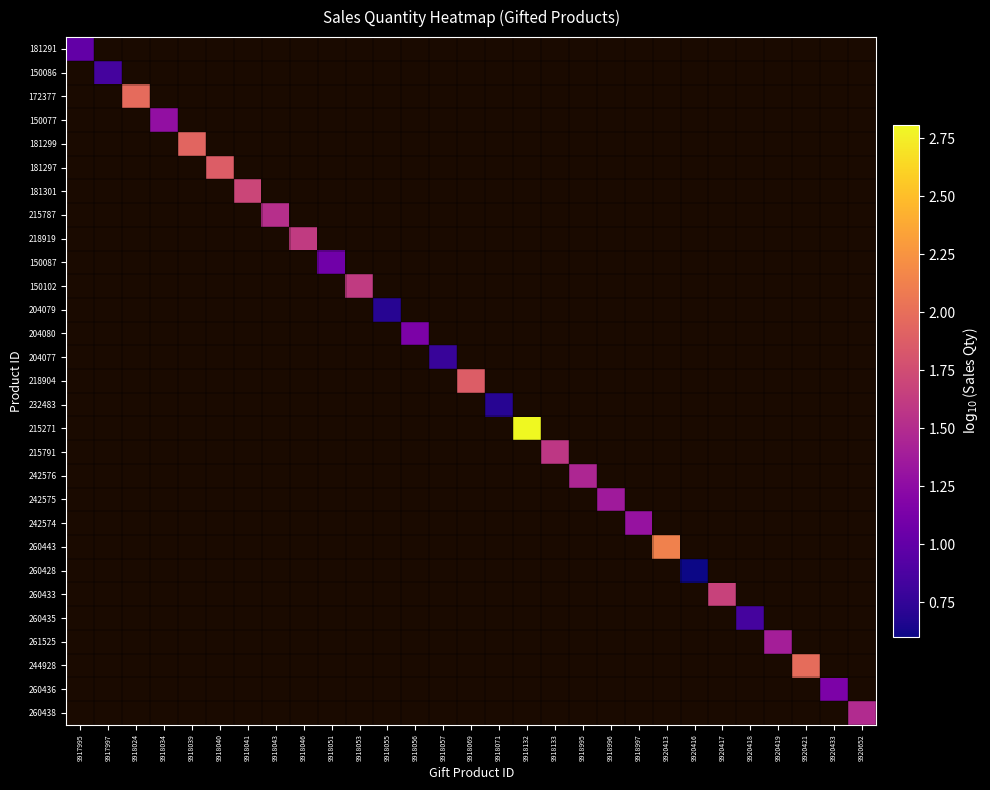

Is the value of 244928 at 9920418 greater than the value of 232483 at 9918041?

No